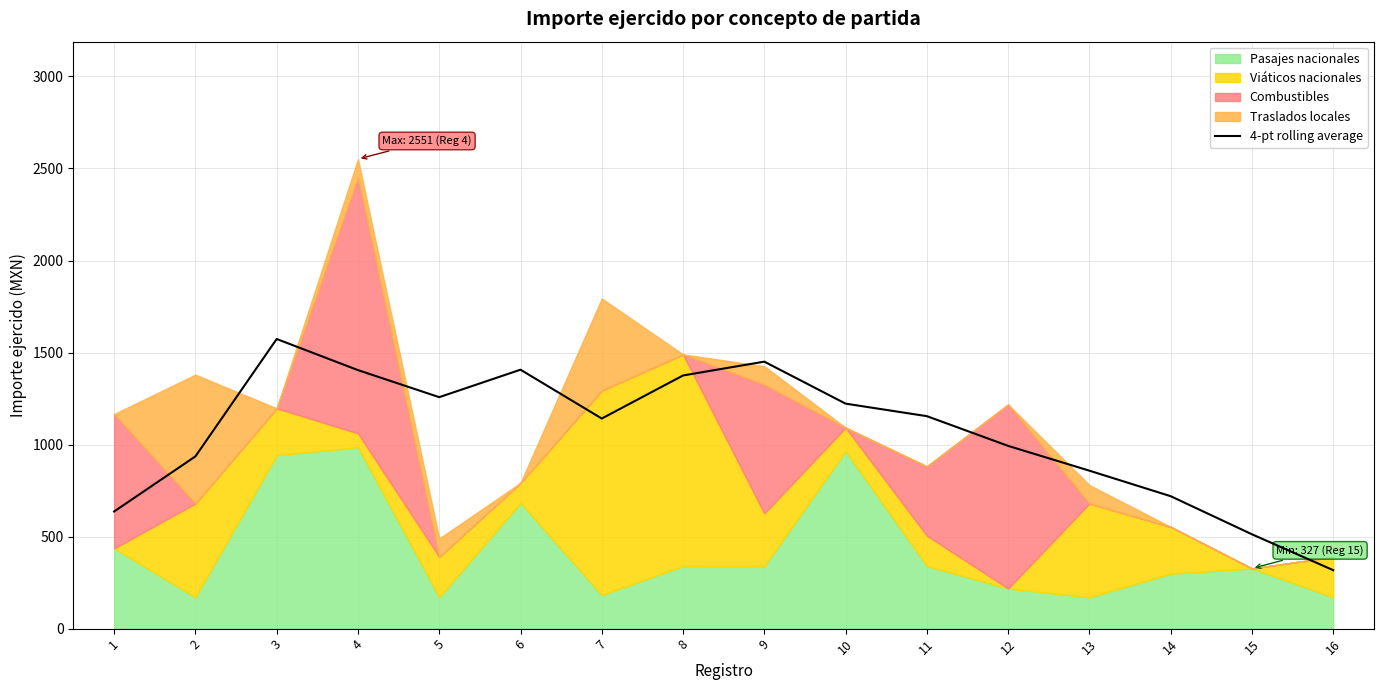

What is the sum of all values?

16959.5